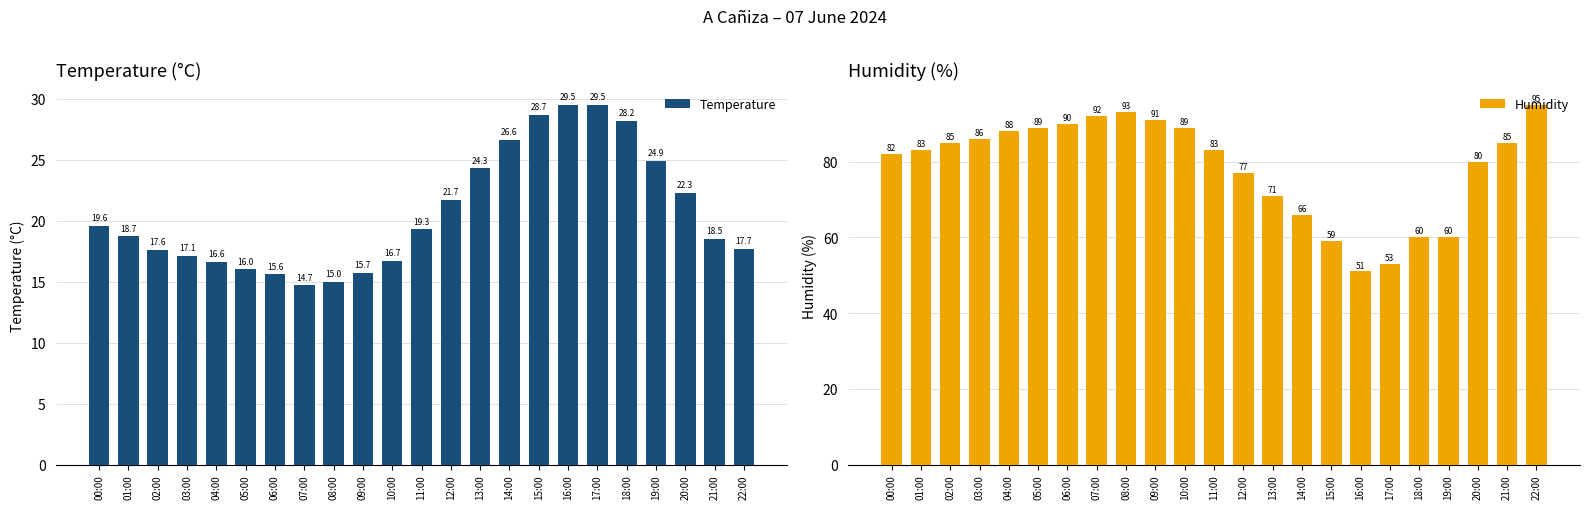

At which label is Humidity closest to 73?

13:00